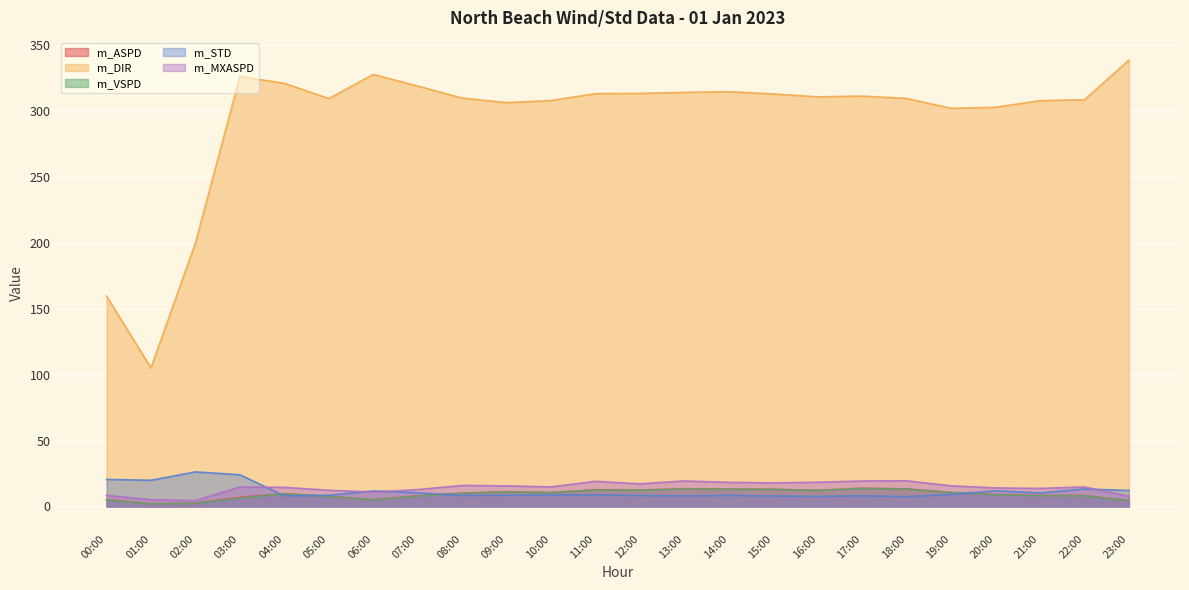

Which series changed the most between 08:00 and 20:00?

m_DIR